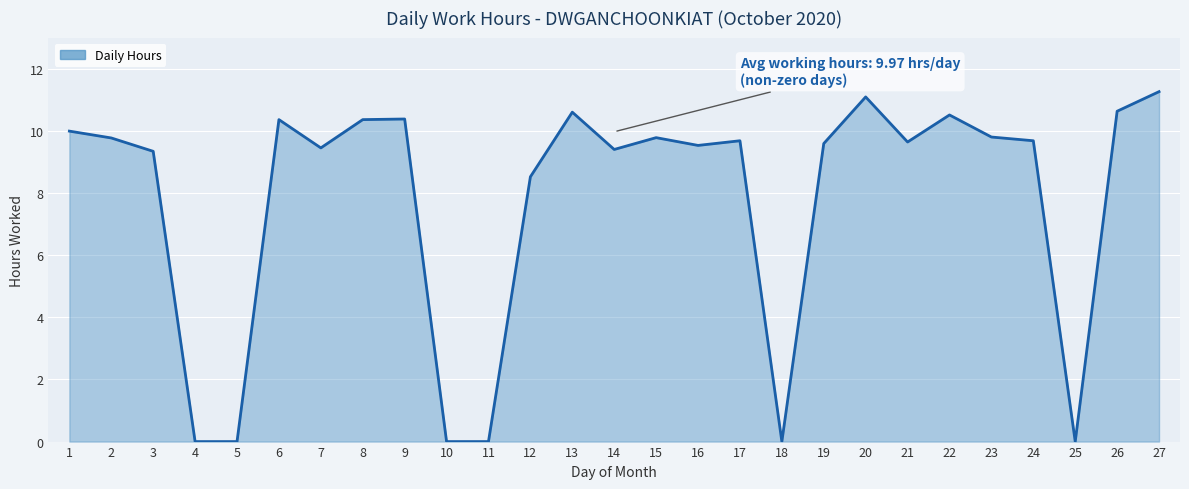

List the labels in order of value, largest first.

27, 20, 26, 13, 22, 9, 6, 8, 1, 23, 15, 2, 17, 24, 21, 19, 16, 7, 14, 3, 12, 4, 5, 10, 11, 18, 25